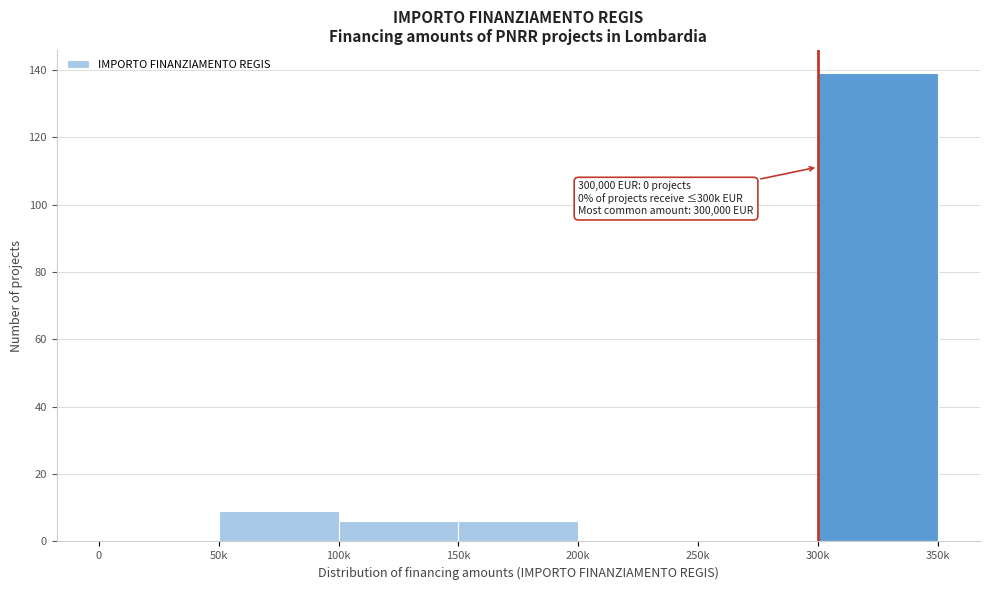

Reading left to right, extract all data points from this chart.

0=0	50k=9	100k=6	150k=6	200k=0	250k=0	300k=139